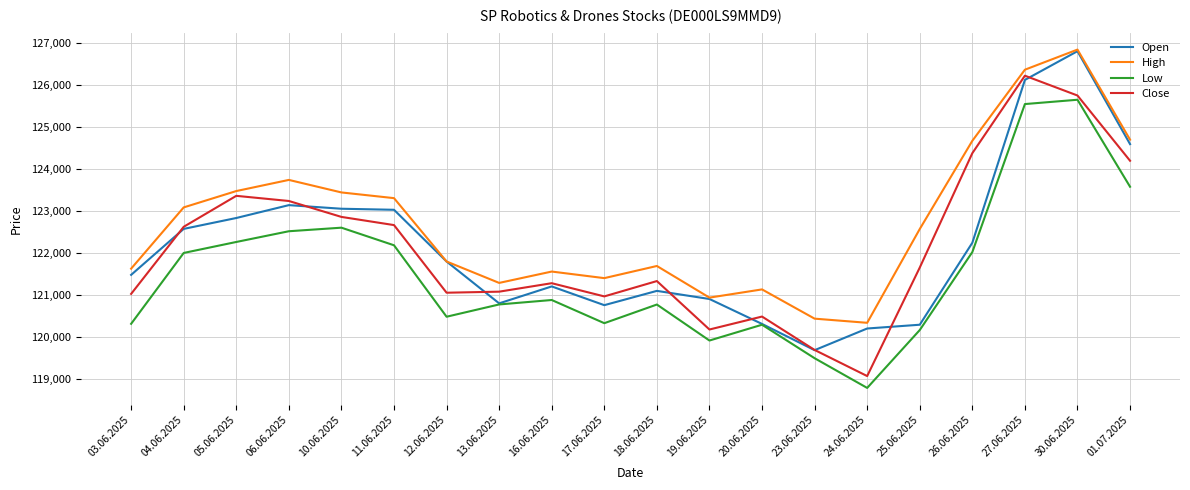

What is the highest value of the Low series?

125654